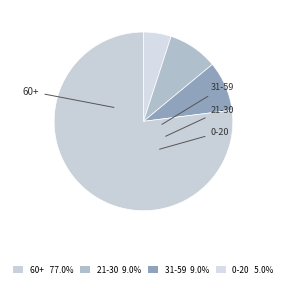

How many segments does this pie chart have?

4